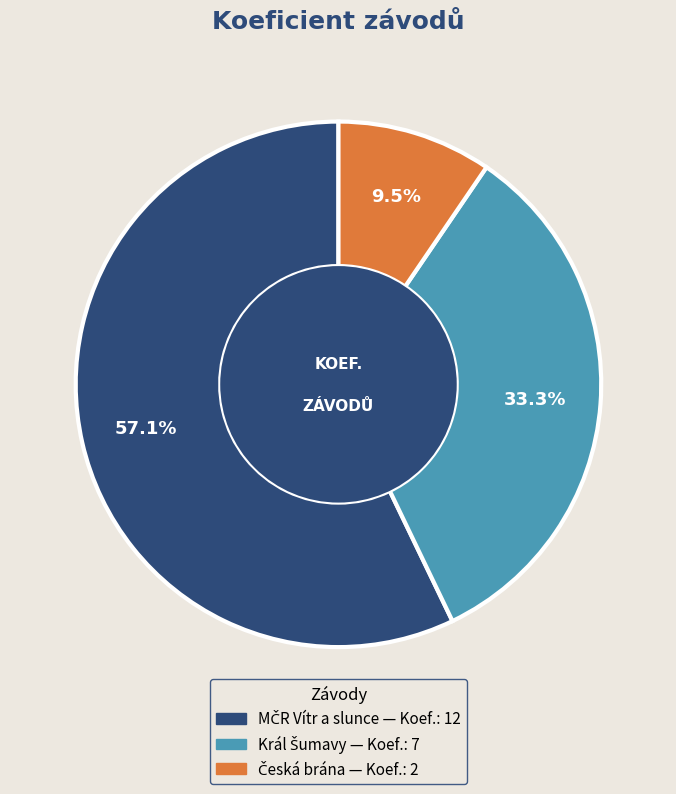

Is there a majority slice in this chart?

Yes